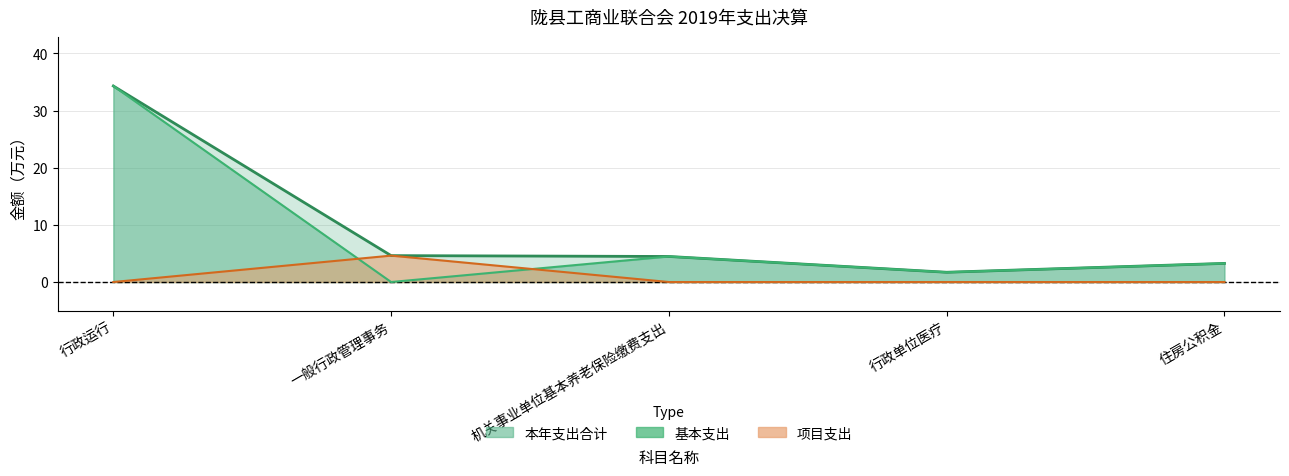

Which series has the largest range (max minus min)?

基本支出